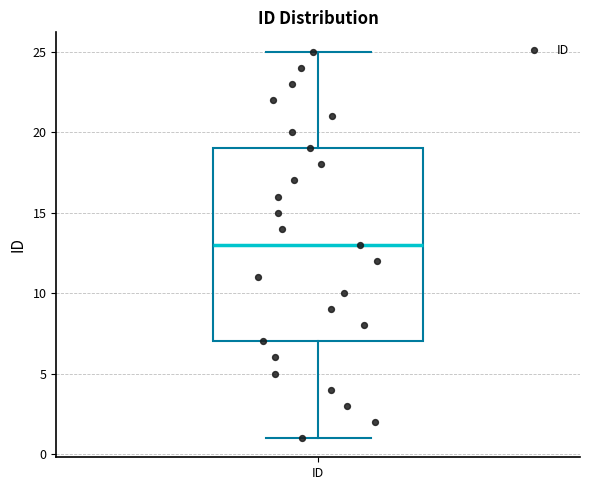

Where is the lower edge of the box for ID on the y-axis? The values are not printed on the chart, so give them approximately, as read against the axis.

7